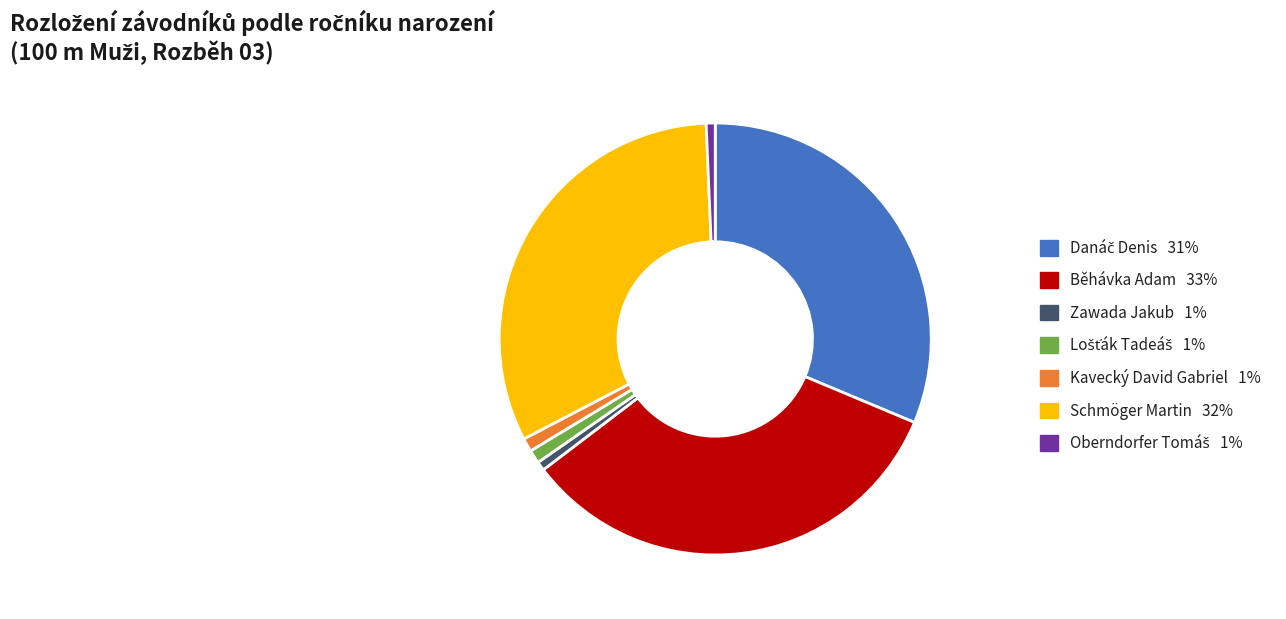

The Schmöger Martin slice represents 32% of the pie. True or false?

True